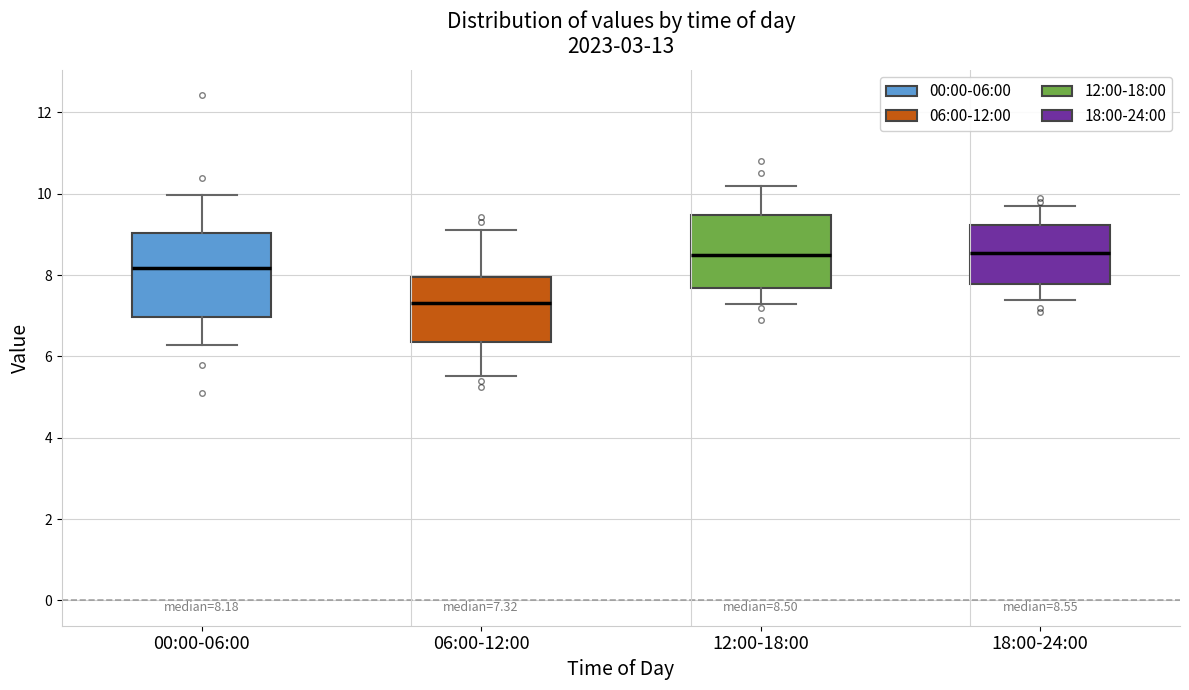

Which box is the tallest, from its lower edge to its upper edge?

00:00-06:00